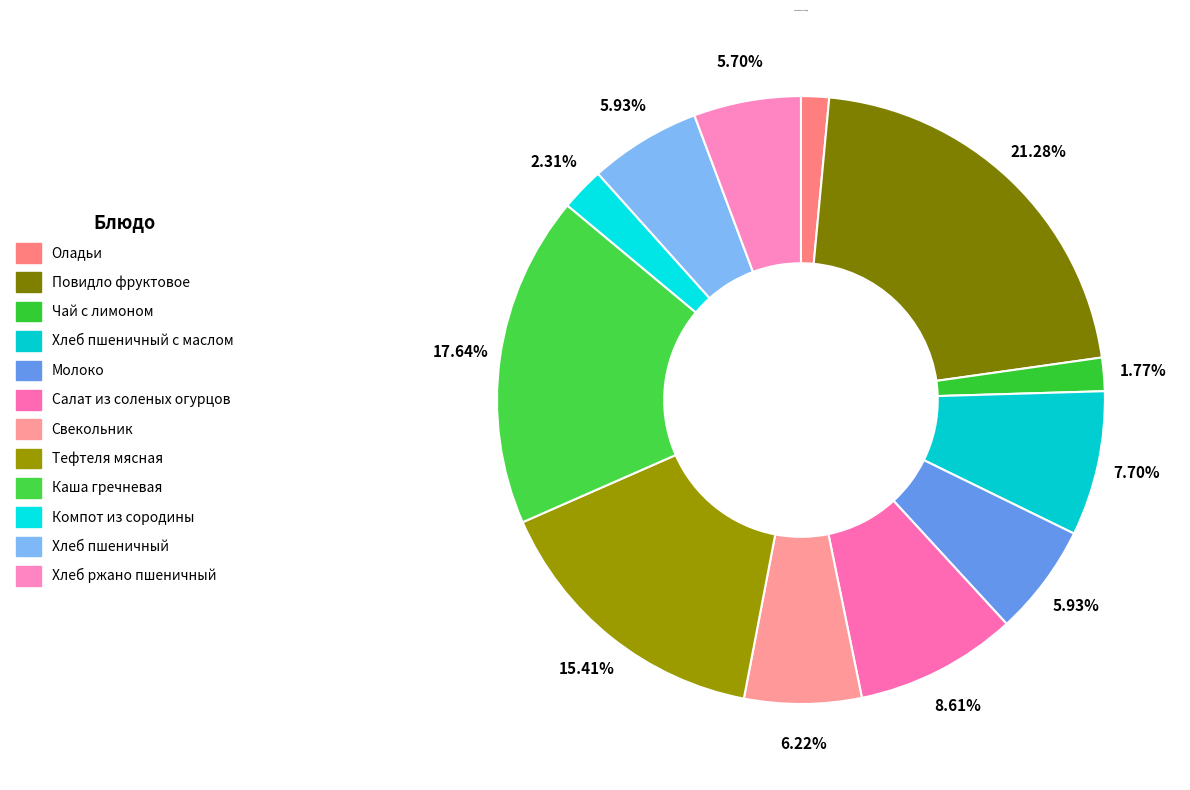

Rank the categories by value from highest to lowest.

Повидло фруктовое, Каша гречневая, Тефтеля мясная, Салат из соленых огурцов, Хлеб пшеничный с маслом, Свекольник, Молоко, Хлеб пшеничный, Хлеб ржано пшеничный, Компот из сородины, Чай с лимоном, Оладьи